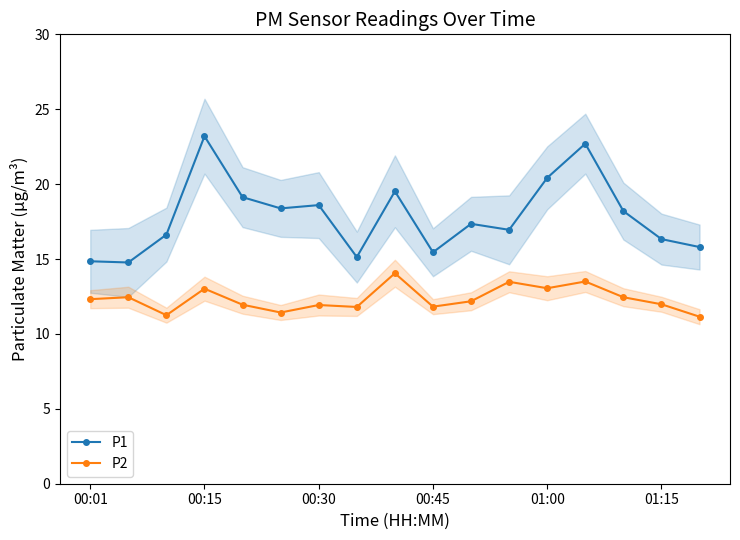

True or false: P1 and P2 intersect in this chart.

False